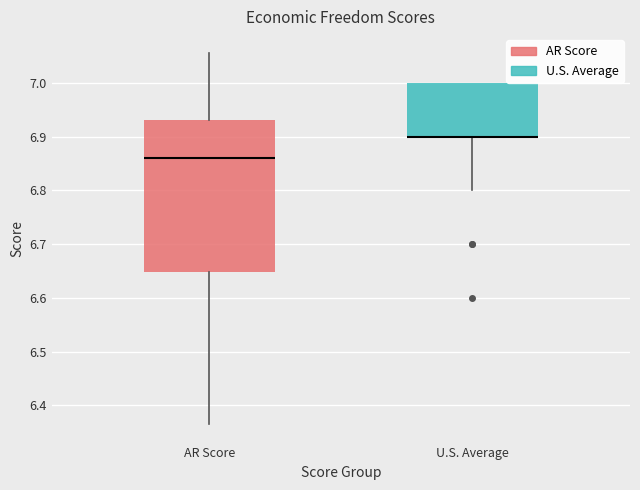

Which box is the tallest, from its lower edge to its upper edge?

AR Score